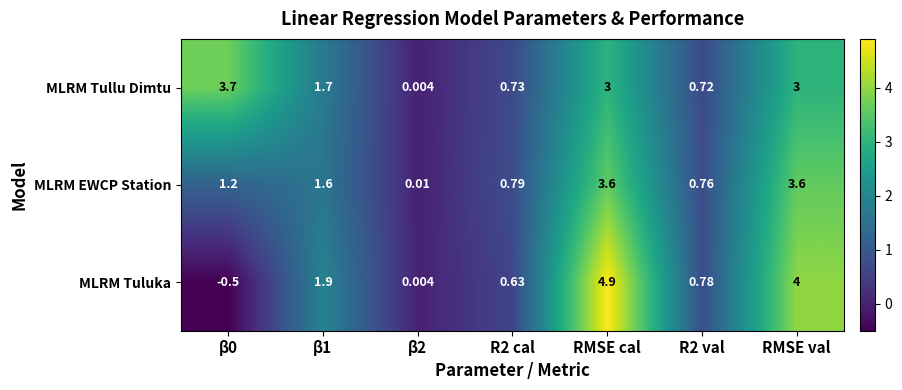

What is the total value across all series at β0?

4.4